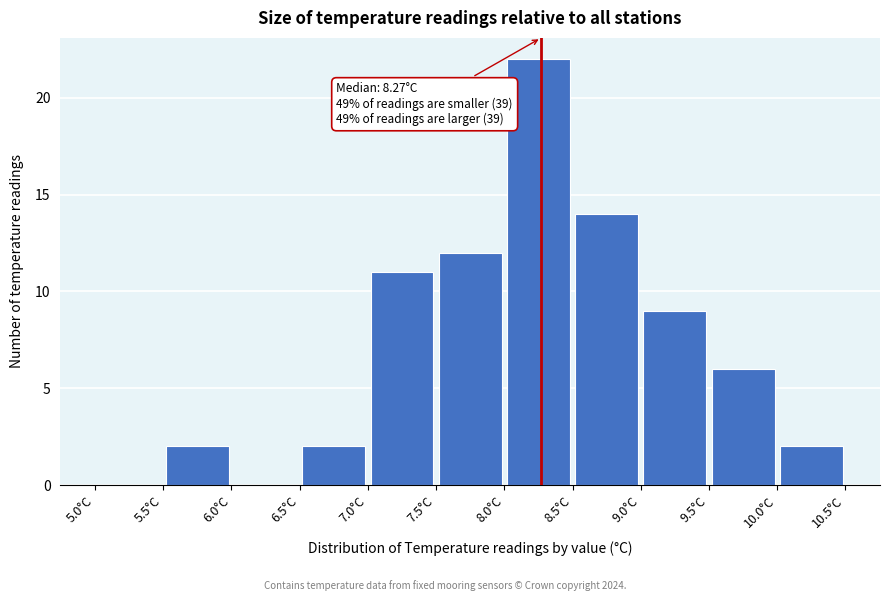

Over which range of the x-axis is the bar tallest?

8.0 to 8.5